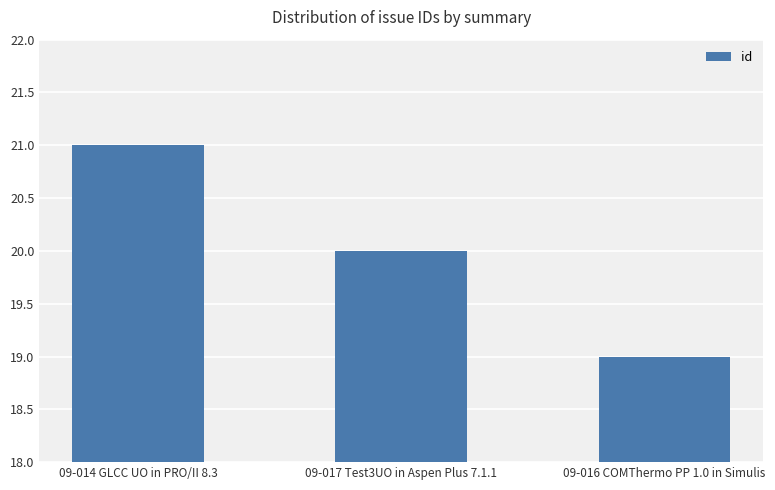

What is the label of the 1st bar from the right?

09-016 COMThermo PP 1.0 in Simulis